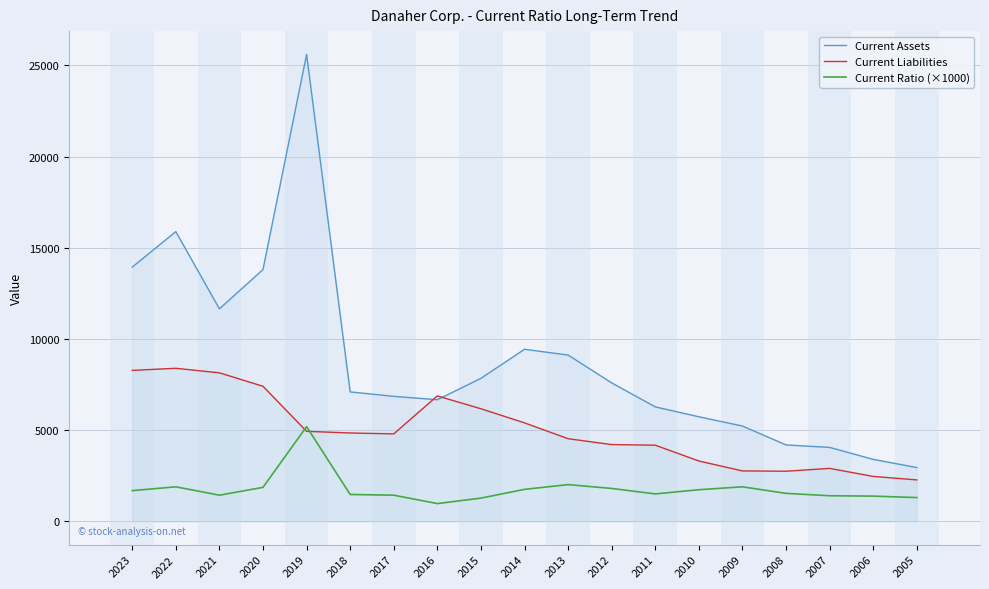

What is the average value of the Current Liabilities series?

4976.6